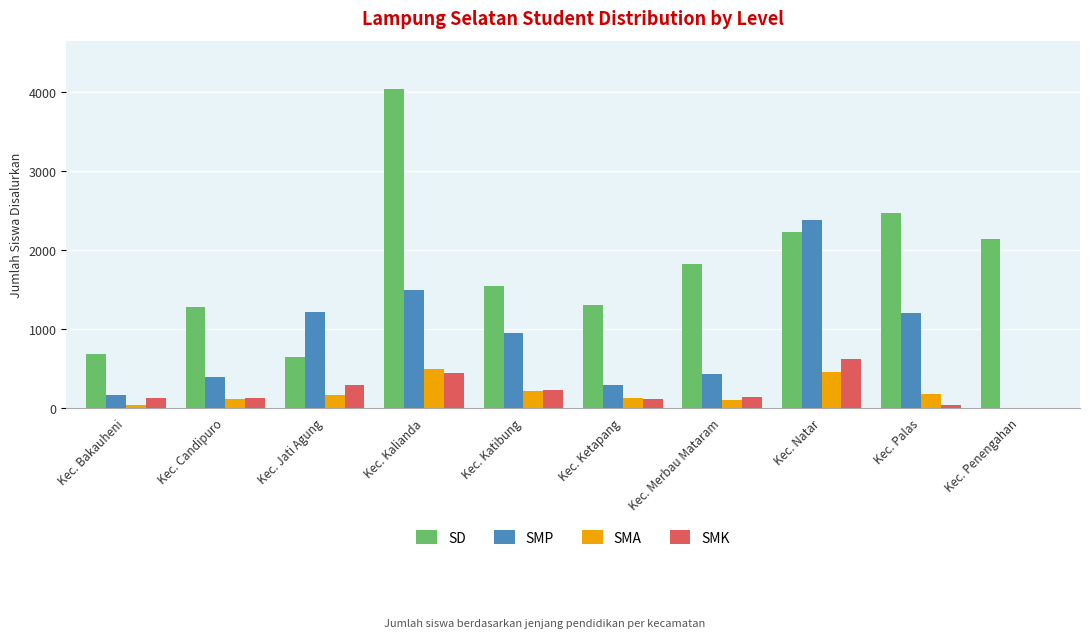

What is the maximum value shown in the chart?

4045